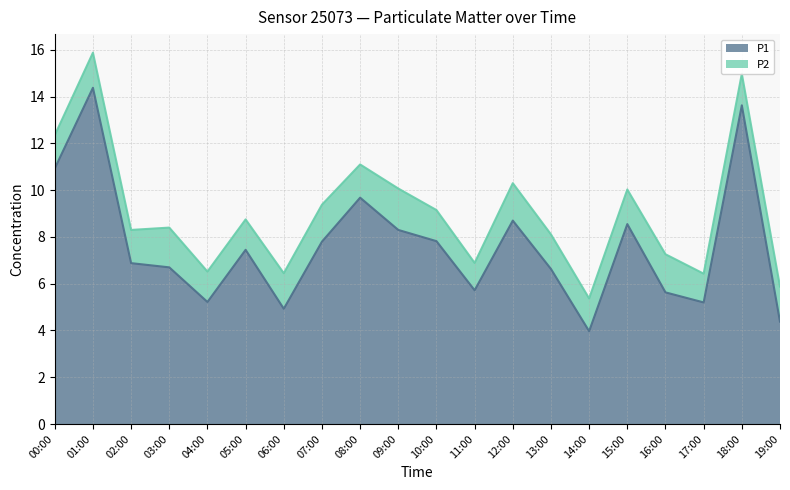

Where is the first local maximum?

01:00